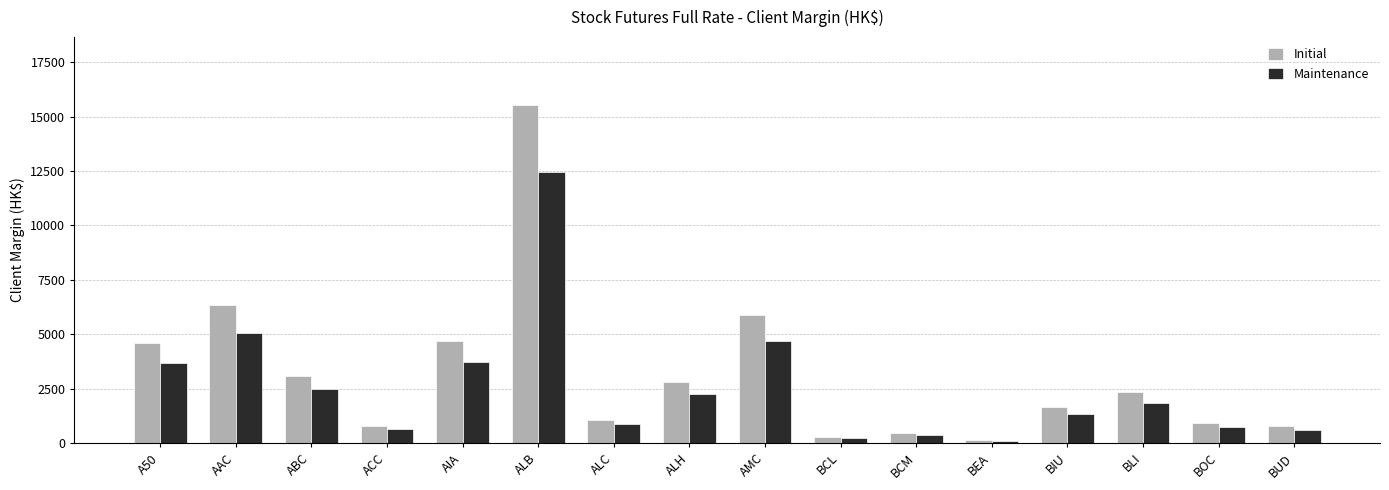

What is the label of the 13th bar from the left?

BIU